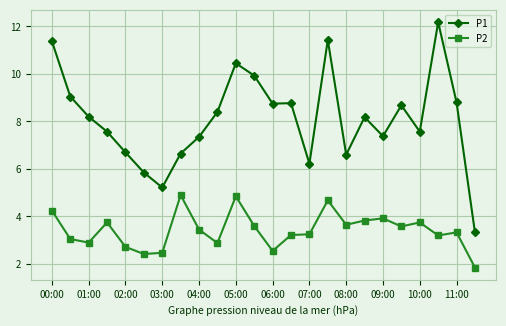

What is the value of the P1 point at the 8th from the left?

6.7